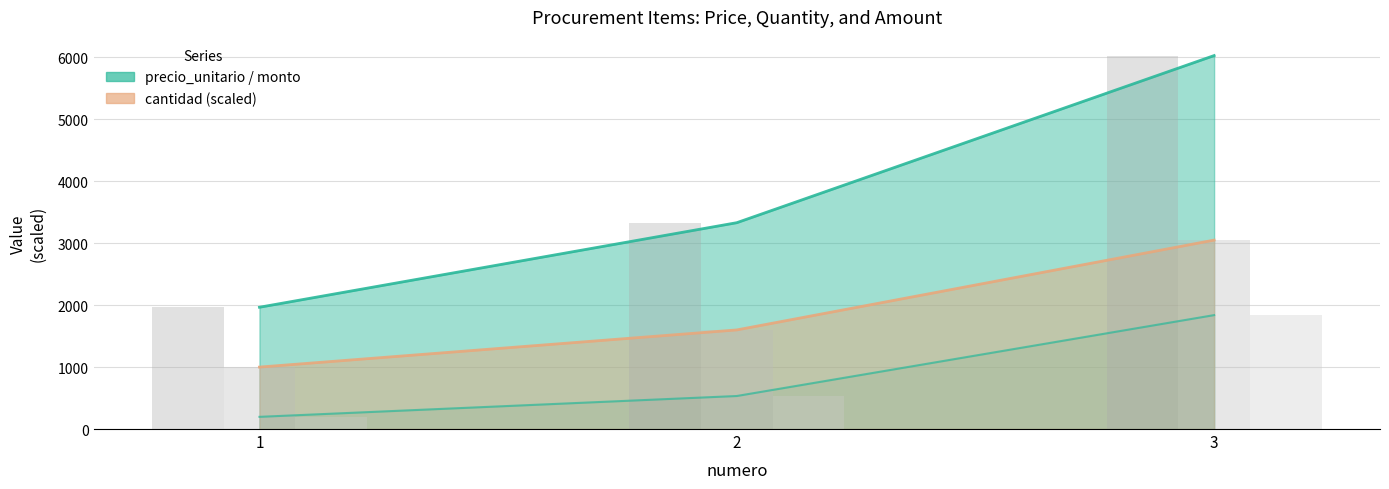

Rank the series at 3 from lowest to highest value.

monto/1000 (bar), cantidad x10 (bar), precio_unitario (bar)